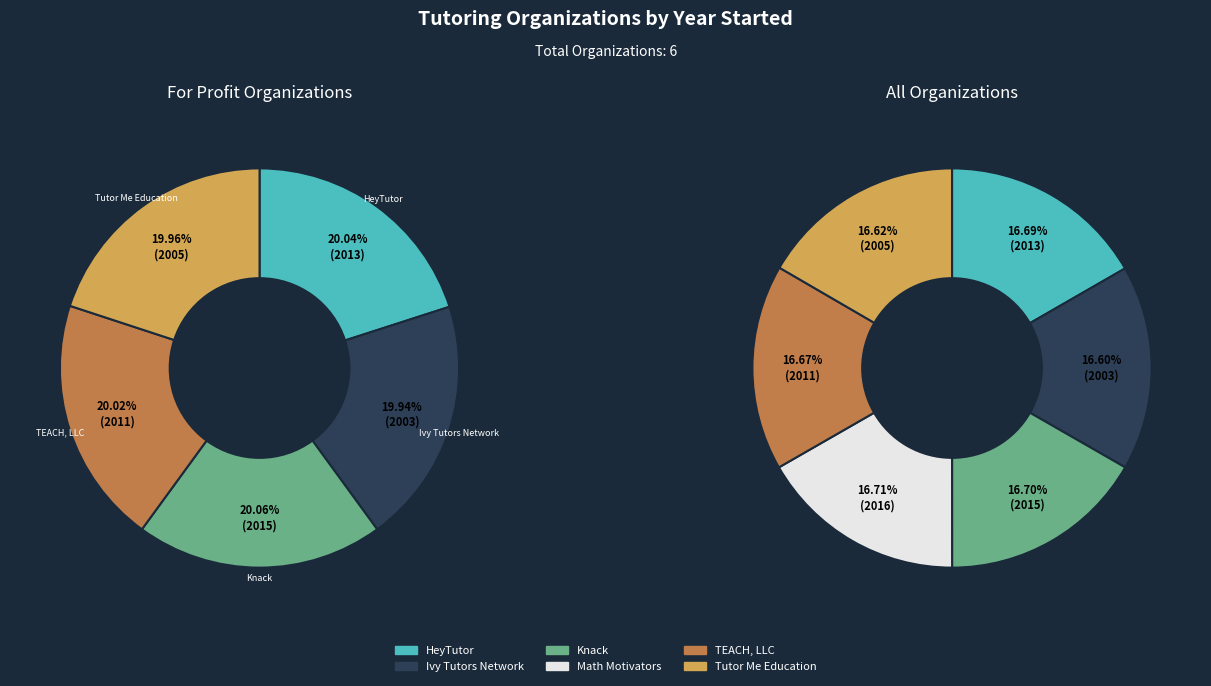

The 2 slice represents 17% of the pie. True or false?

True